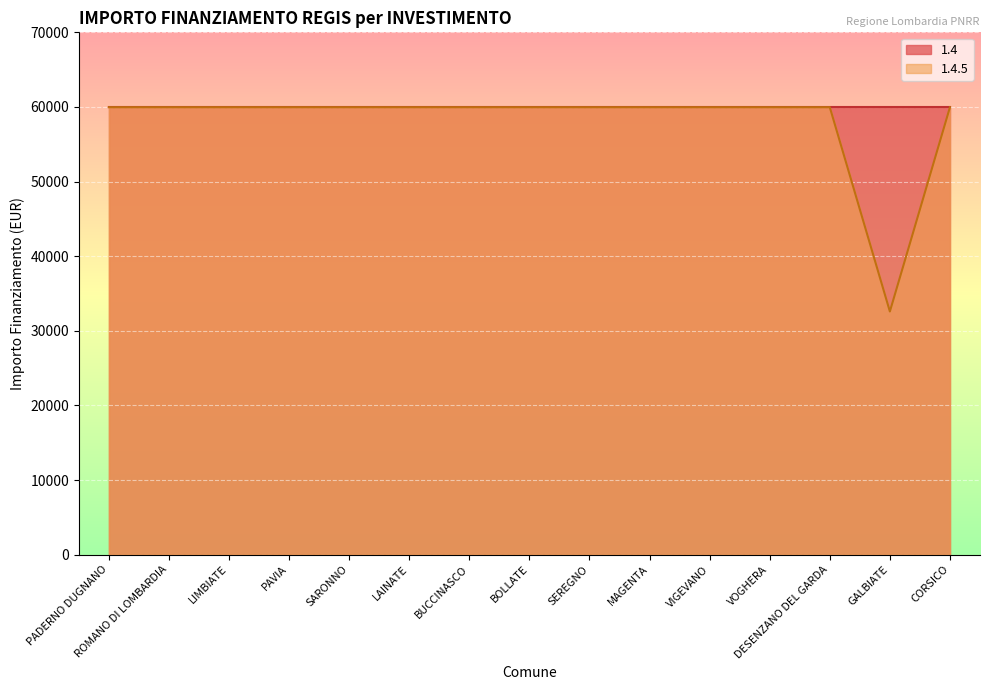

Count the number of categories in the chart.

15